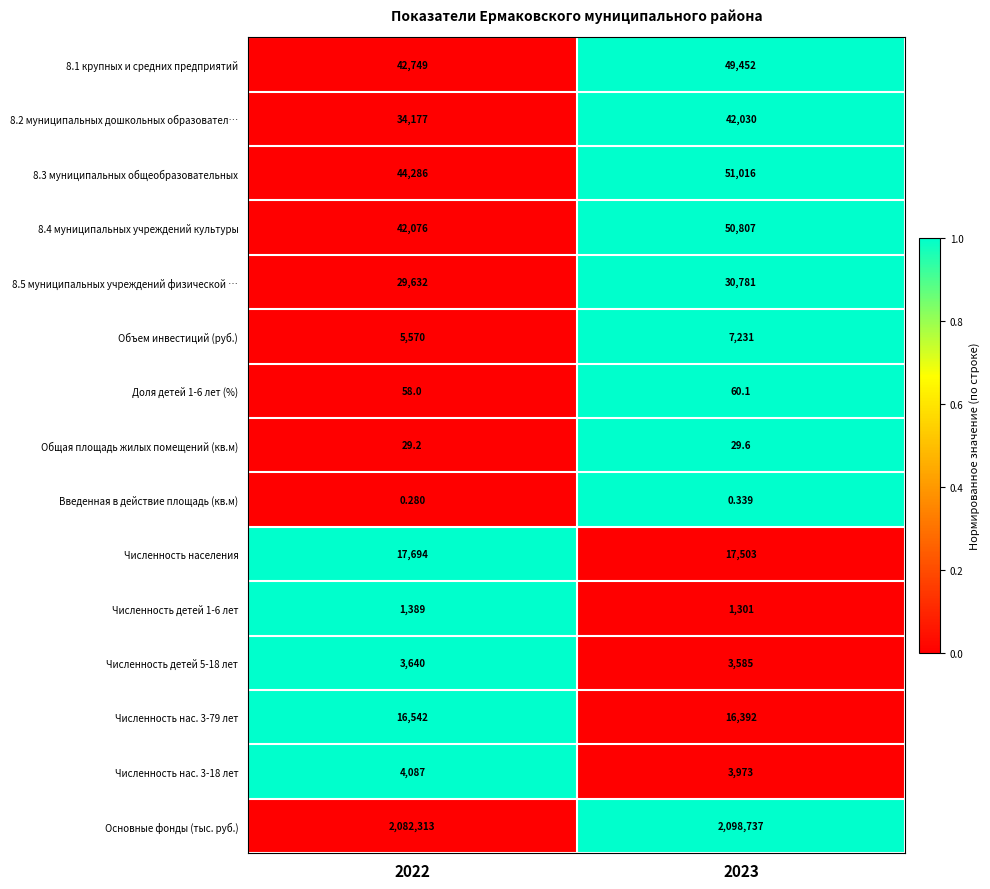

Which series has the largest range (max minus min)?

Основные фонды (тыс. руб.)